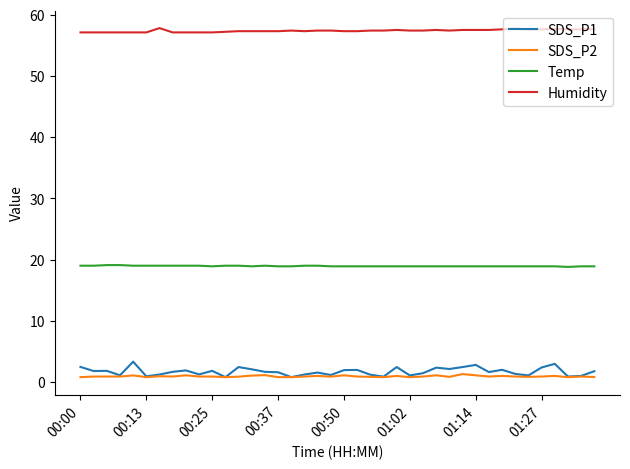

True or false: Temp and Humidity intersect in this chart.

False